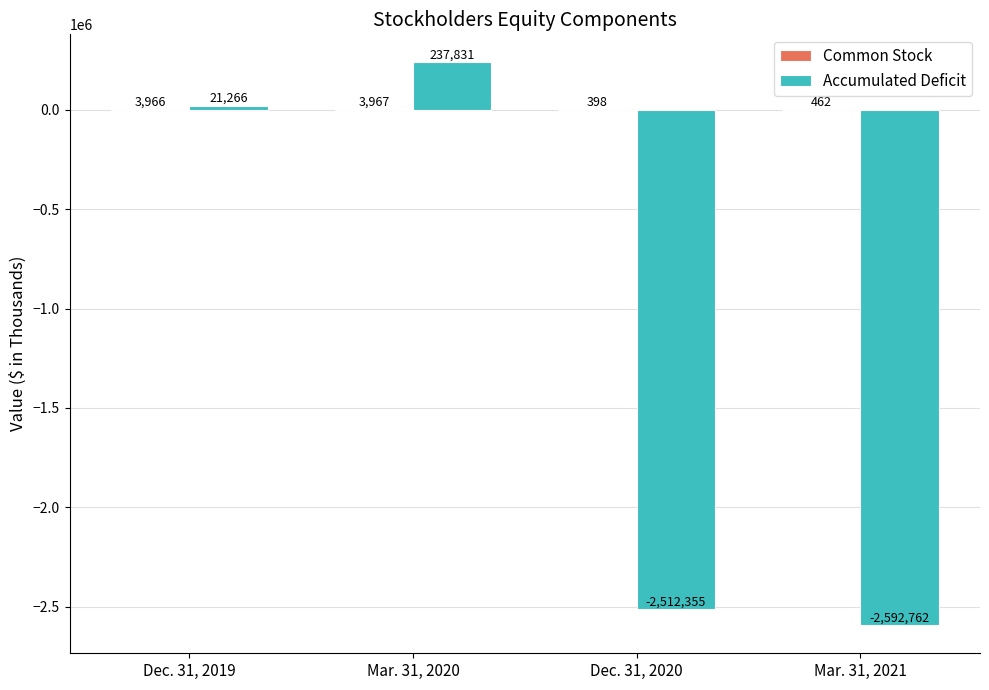

Which series changed the most between Dec. 31, 2020 and Mar. 31, 2021?

Accumulated Deficit